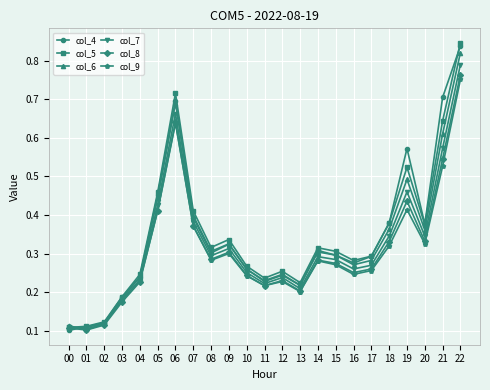

At which category does col_9 reach its first local peak?

06